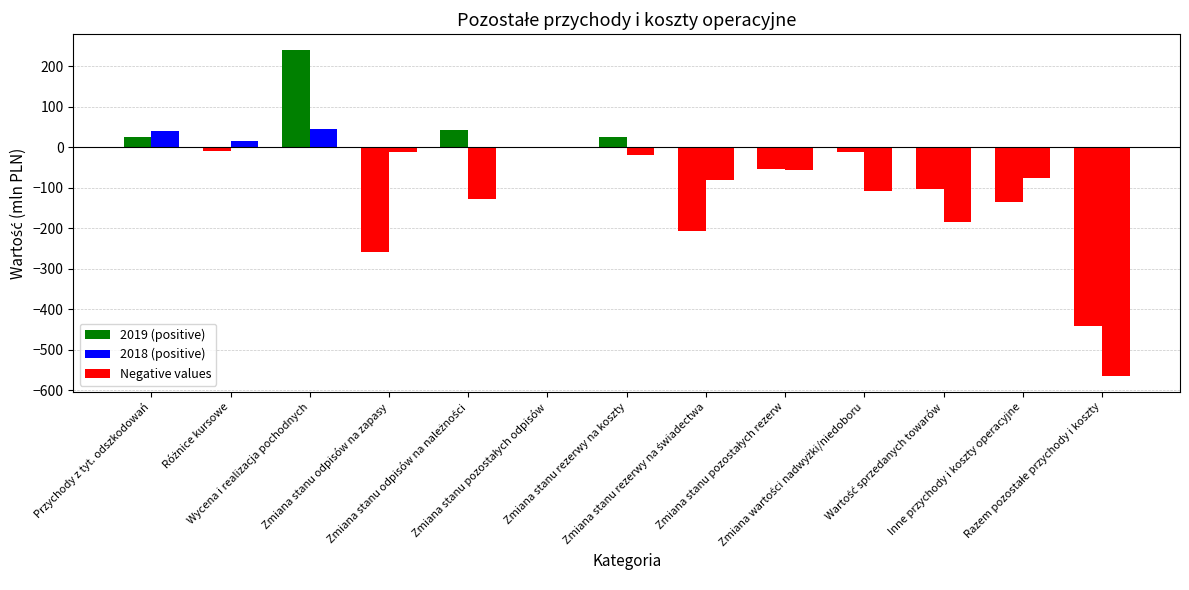

How many categories are shown in the chart?

13